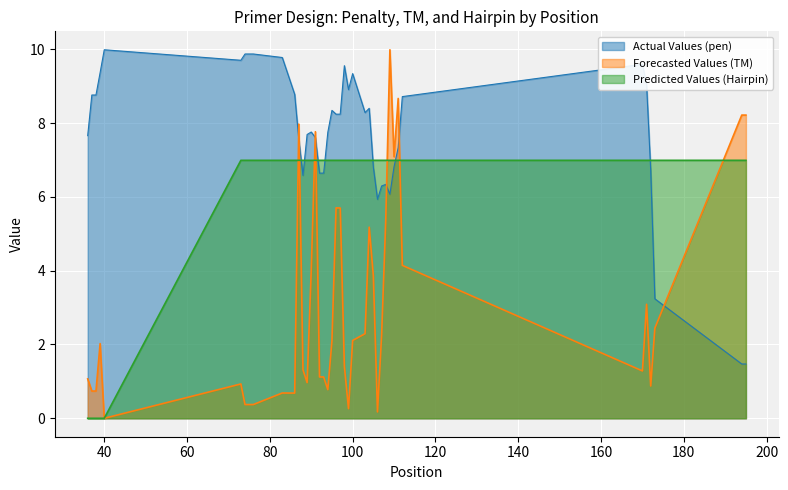

Rank the series at 112 from highest to lowest value.

Actual Values (pen), Predicted Values (Hairpin), Forecasted Values (TM)